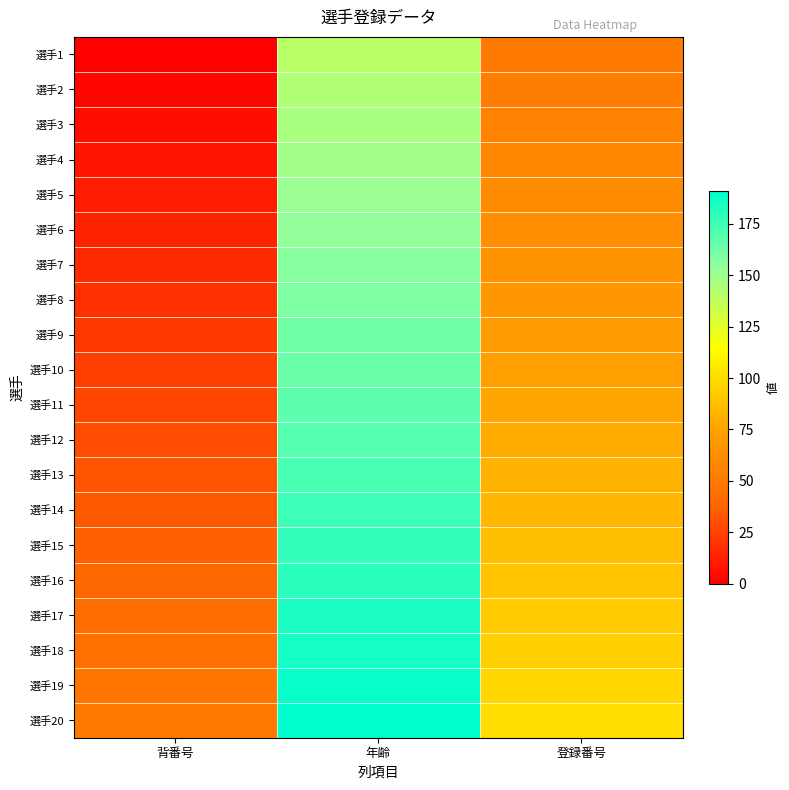

At which category is the sum across all series the highest?

年齢